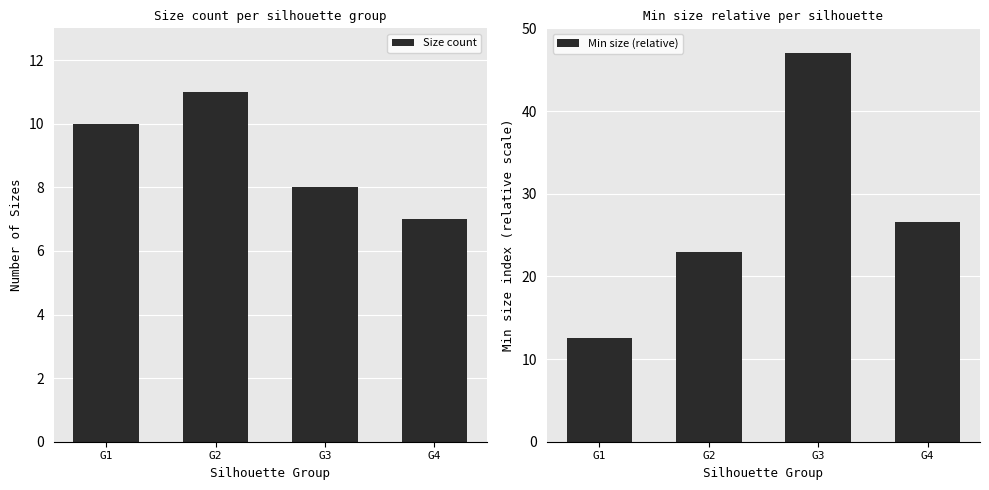

What is the approximate value of Size count at G1?

10